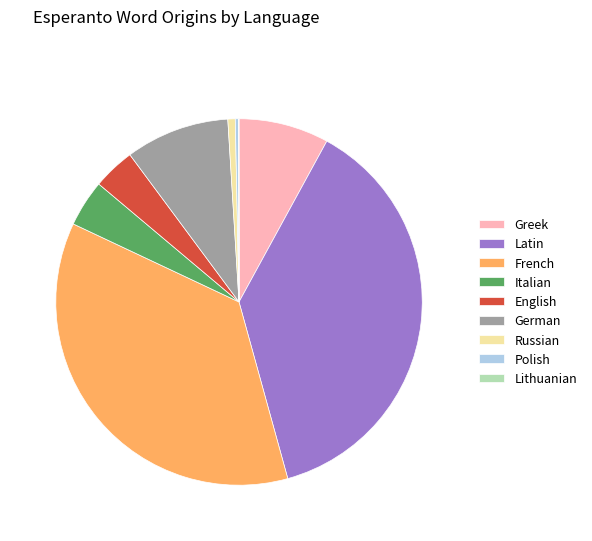

Between French and English, which is larger?

French